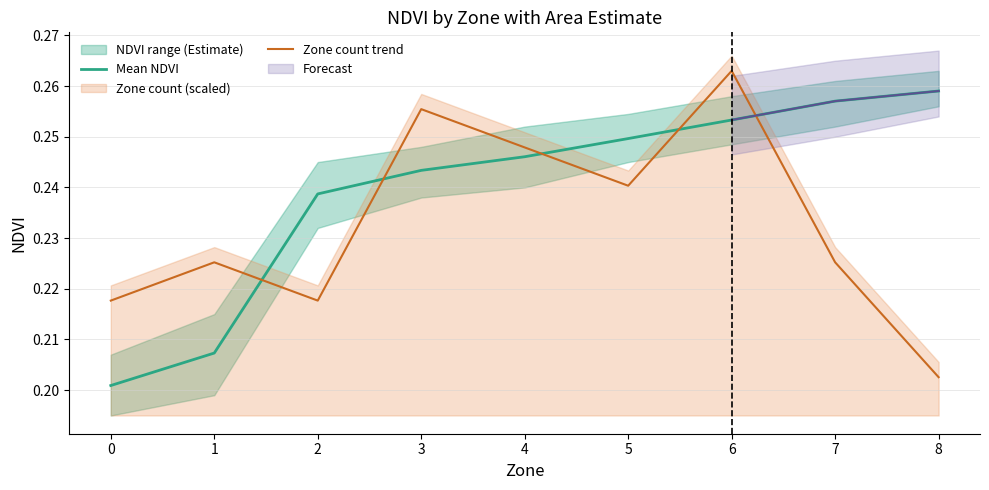

What is the average value of the Mean NDVI series?

0.2